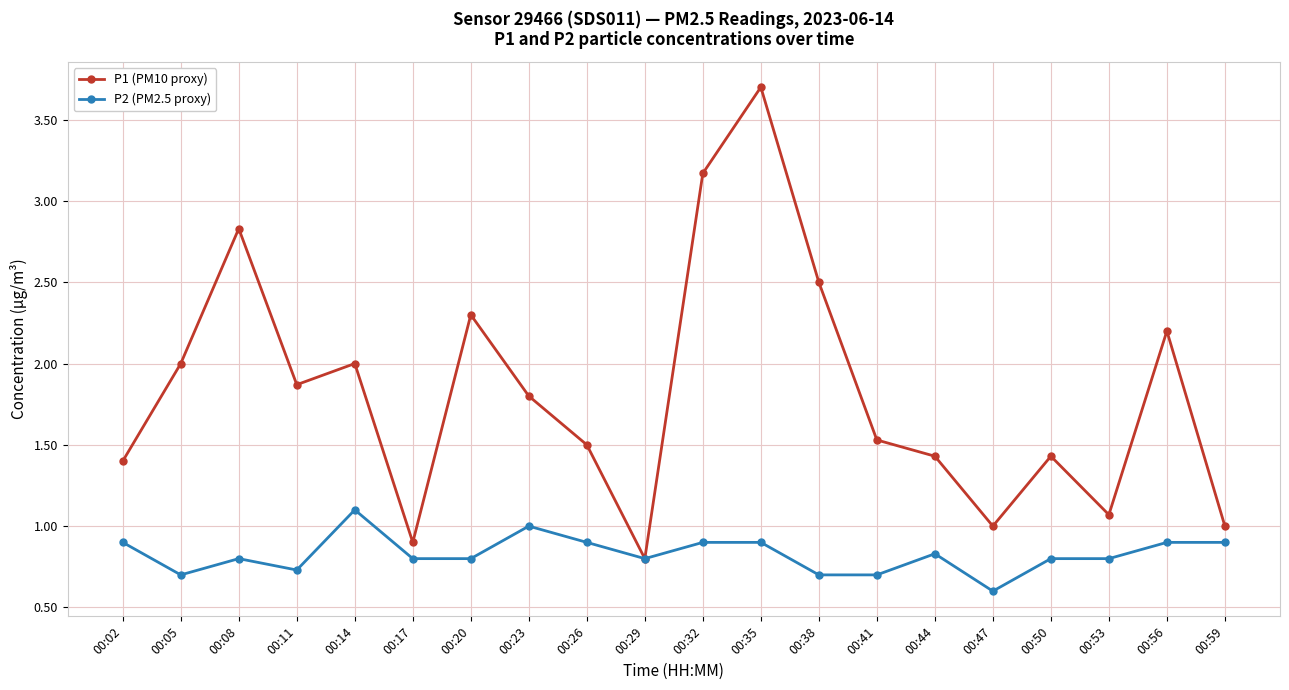

What is the difference between the second highest and second lowest values in the P2 (PM2.5 proxy) series?

0.3